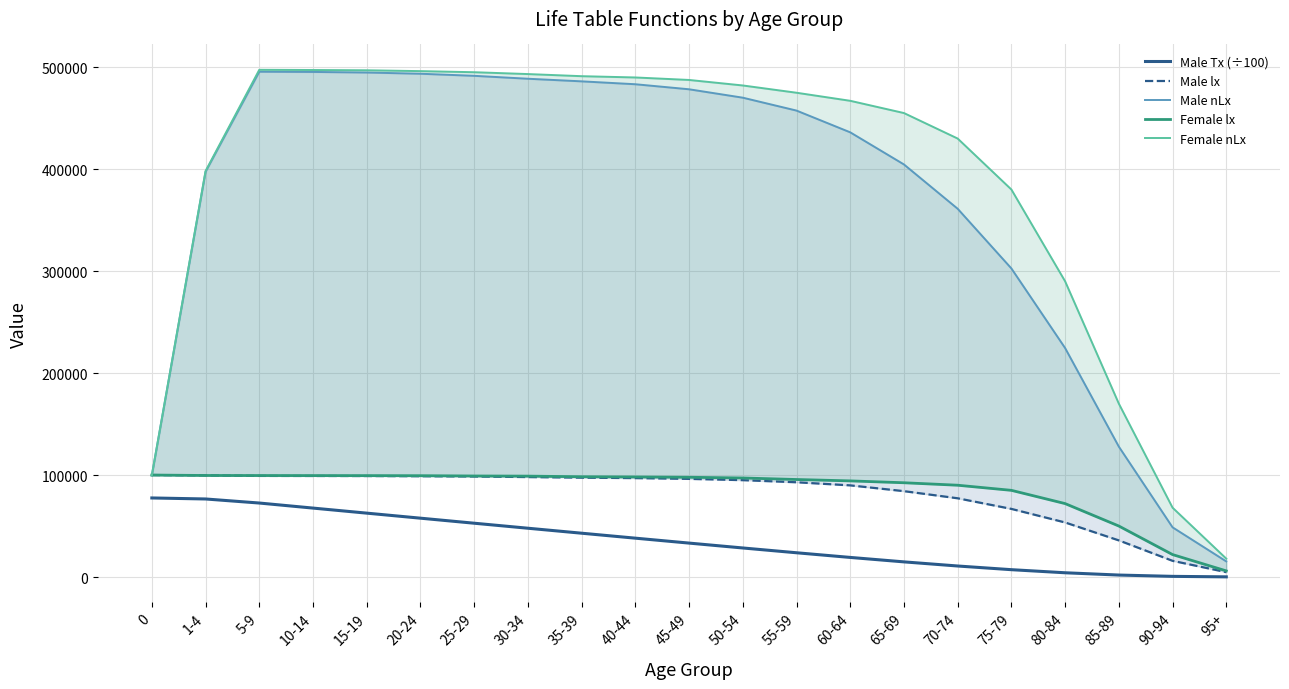

At 5-9, list the series in order from smallest to largest.

Male Tx (÷100), Male lx, Female lx, Male nLx, Female nLx